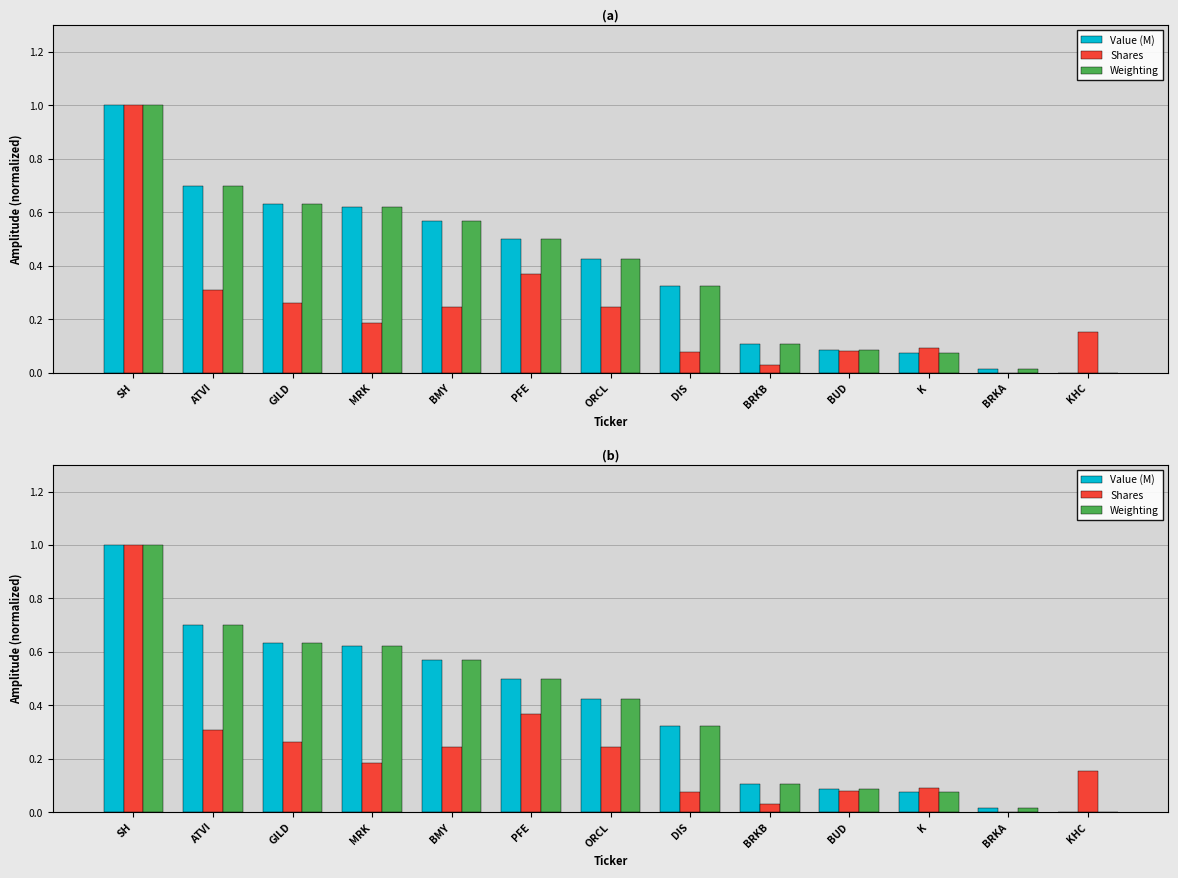

At how many categories does at least one series exceed 0?

13